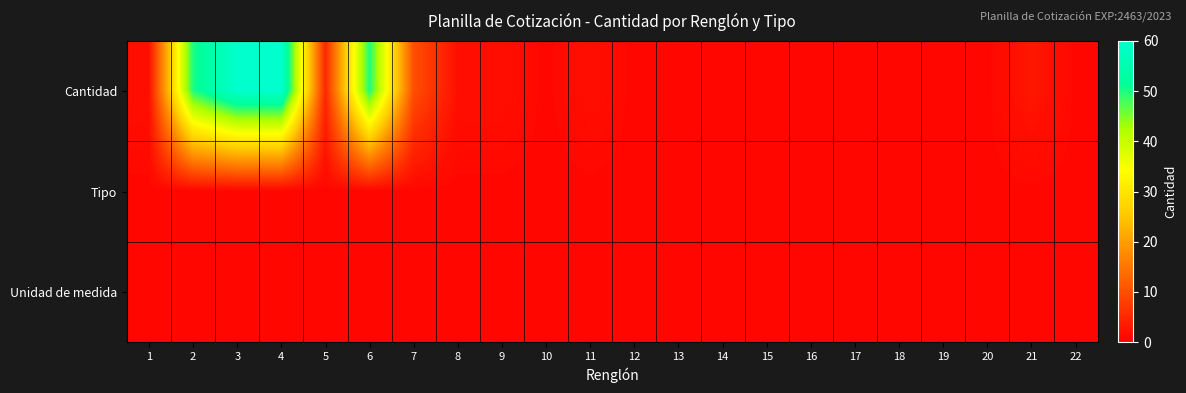

What is the total value across all series at 19?

3